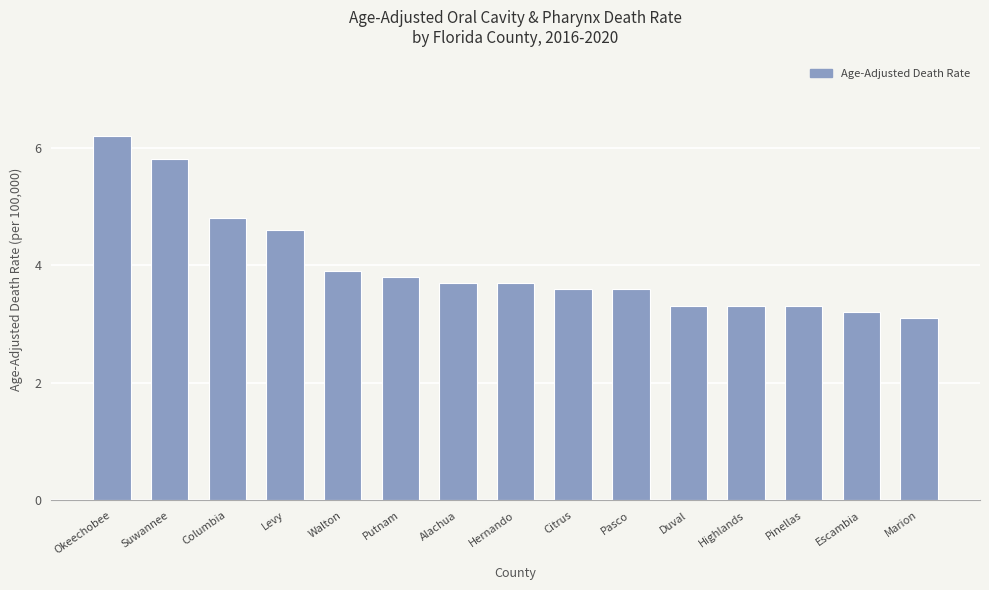

Approximately how many times larger is the value at Escambia compared to Alachua?

0.9